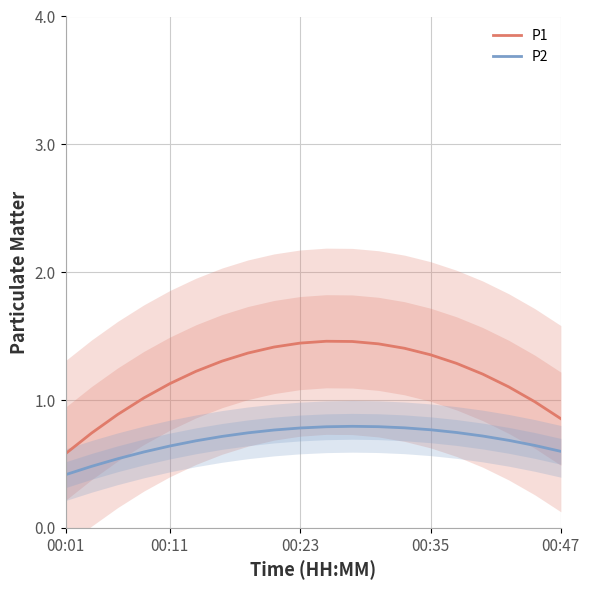

What is the value of the P2 point at the 5th from the left?

0.6